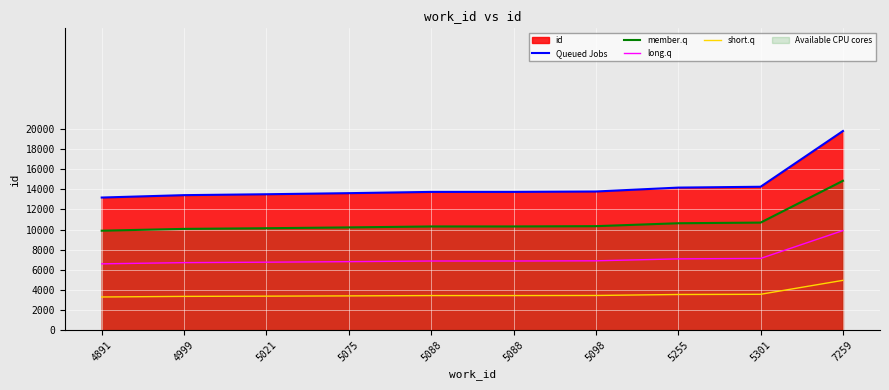

At which category is the sum across all series the highest?

7259